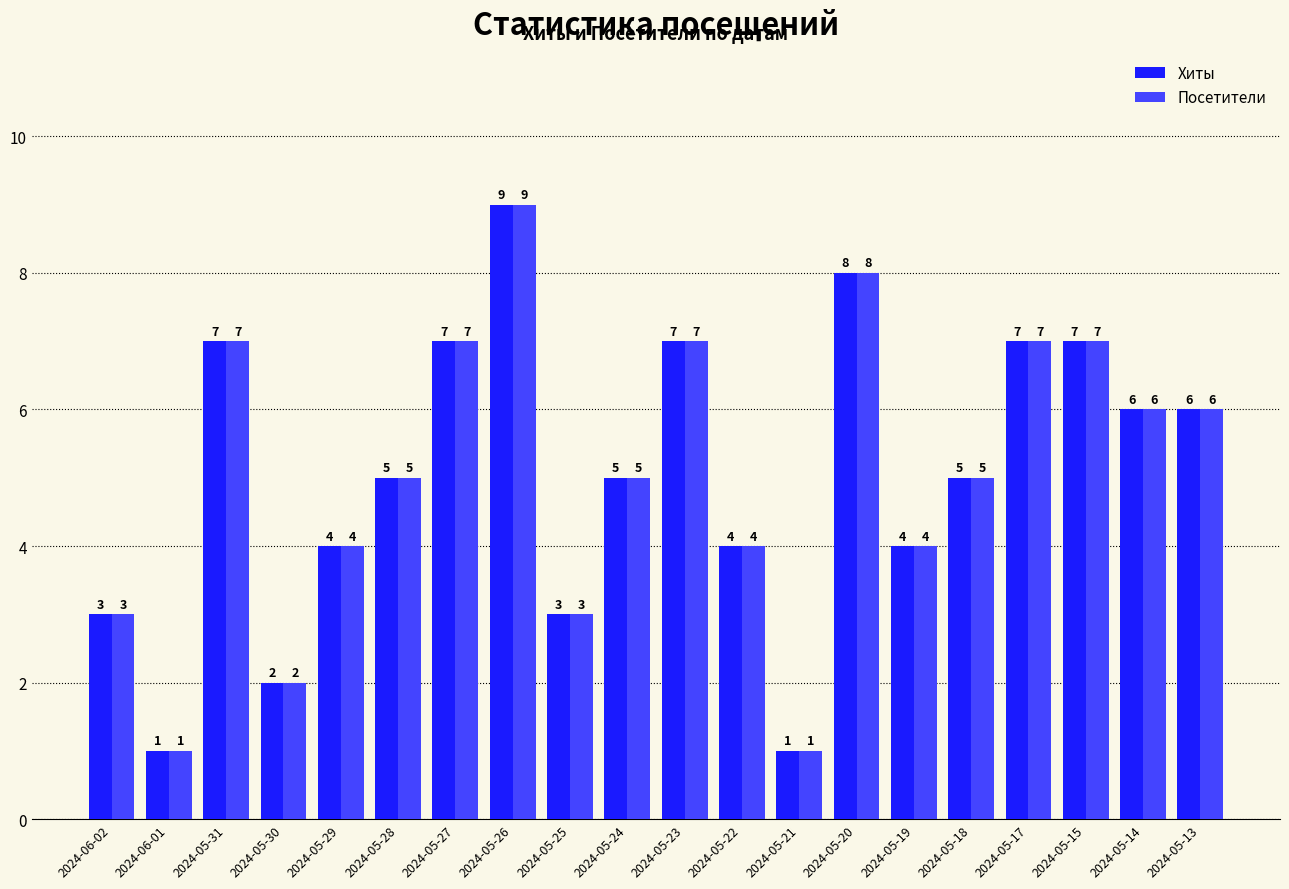

Which category has the highest value in the Посетители series?

2024-05-26